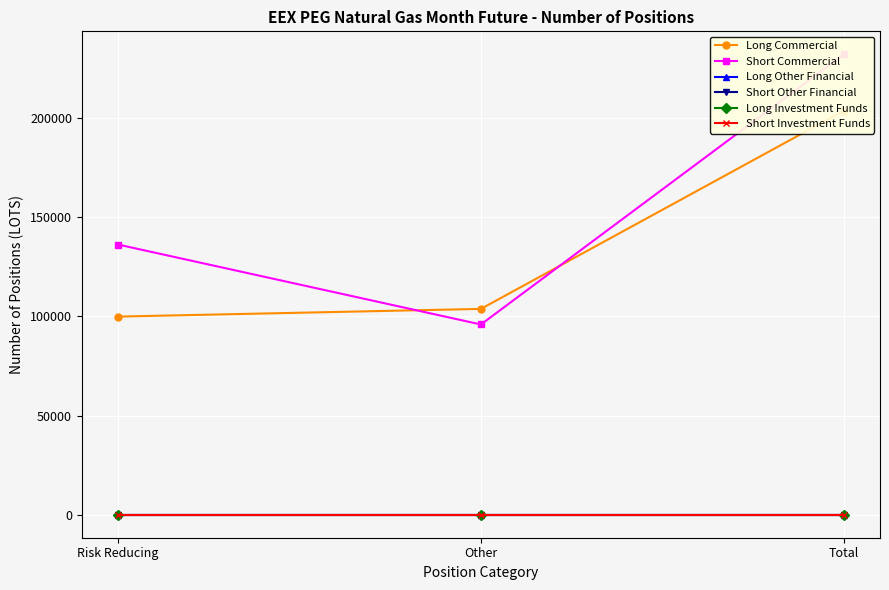

What are all the series names shown in the legend?

Long Commercial, Short Commercial, Long Other Financial, Short Other Financial, Long Investment Funds, Short Investment Funds